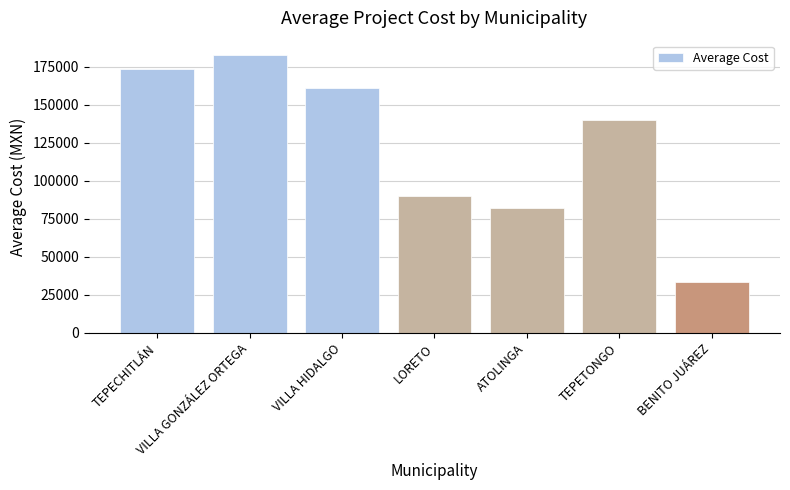

List the labels in order of value, smallest first.

BENITO JUÁREZ, ATOLINGA, LORETO, TEPETONGO, VILLA HIDALGO, TEPECHITLÁN, VILLA GONZÁLEZ ORTEGA